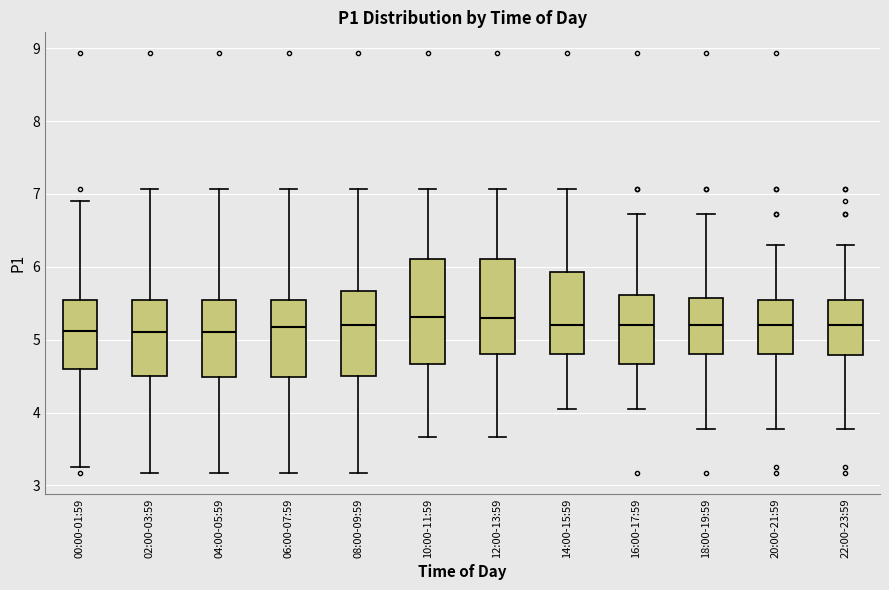

Reading left to right, read every box against the y-axis: the position of its median line, the range the box covers, and the ends of its whiskers. The values are not printed on the chart, so give them approximately, as read against the axis.

00:00-01:59: median 5.1, box 4.6 to 5.5, whiskers 3.3 to 6.9
02:00-03:59: median 5.1, box 4.5 to 5.5, whiskers 3.2 to 7.1
04:00-05:59: median 5.1, box 4.5 to 5.5, whiskers 3.2 to 7.1
06:00-07:59: median 5.2, box 4.5 to 5.5, whiskers 3.2 to 7.1
08:00-09:59: median 5.2, box 4.5 to 5.7, whiskers 3.2 to 7.1
10:00-11:59: median 5.3, box 4.7 to 6.1, whiskers 3.7 to 7.1
12:00-13:59: median 5.3, box 4.8 to 6.1, whiskers 3.7 to 7.1
14:00-15:59: median 5.2, box 4.8 to 5.9, whiskers 4.1 to 7.1
16:00-17:59: median 5.2, box 4.7 to 5.6, whiskers 4.1 to 6.7
18:00-19:59: median 5.2, box 4.8 to 5.6, whiskers 3.8 to 6.7
20:00-21:59: median 5.2, box 4.8 to 5.5, whiskers 3.8 to 6.3
22:00-23:59: median 5.2, box 4.8 to 5.5, whiskers 3.8 to 6.3